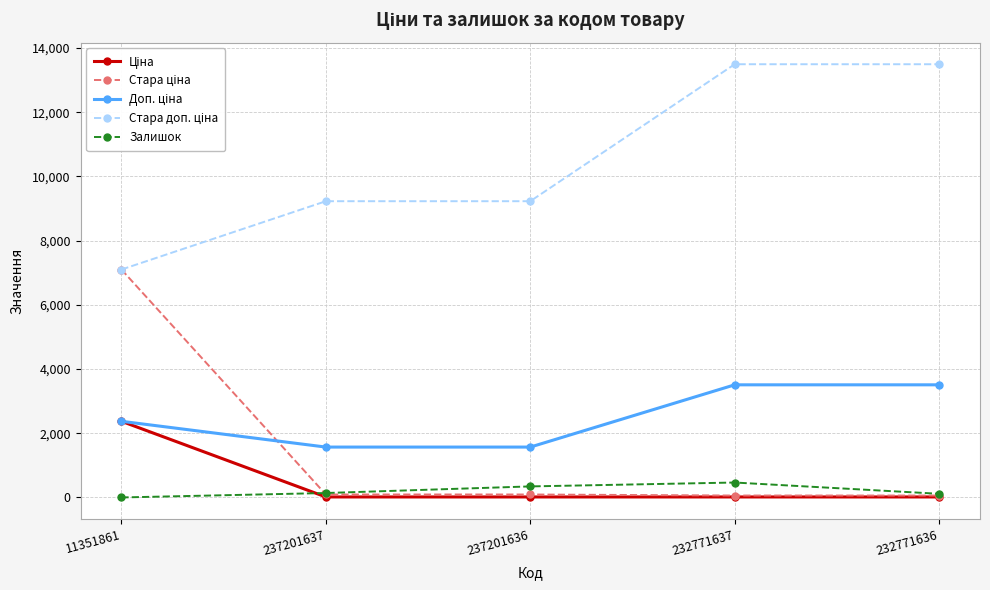

The value of Залишок at 237201636 is 344.0. True or false?

True